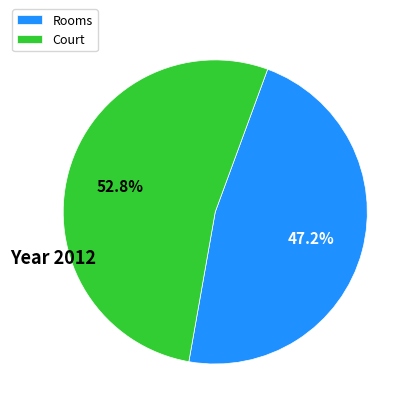

Approximately how many times larger is the value at Rooms compared to Court?

0.9